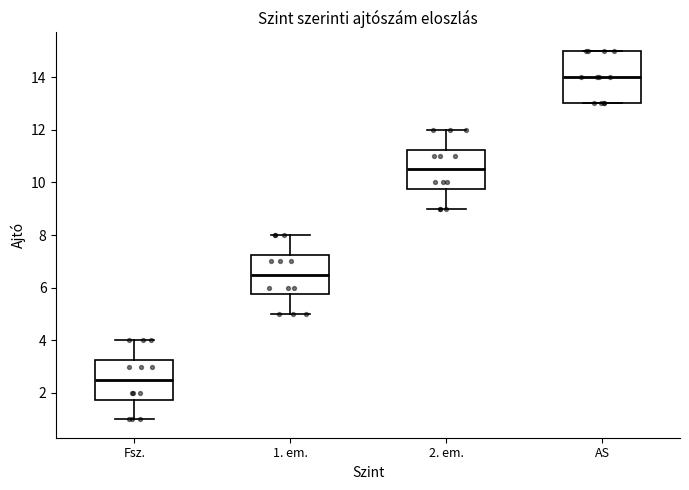

Reading left to right, read every box against the y-axis: the position of its median line, the range the box covers, and the ends of its whiskers. The values are not printed on the chart, so give them approximately, as read against the axis.

Fsz.: median 2.6, box 1.8 to 3.2, whiskers 1.0 to 4.0
1. em.: median 6.6, box 5.8 to 7.2, whiskers 5.0 to 8.0
2. em.: median 10.6, box 9.8 to 11.2, whiskers 9.0 to 12.0
AS: median 14.0, box 13.0 to 15.0, whiskers 13.0 to 15.0